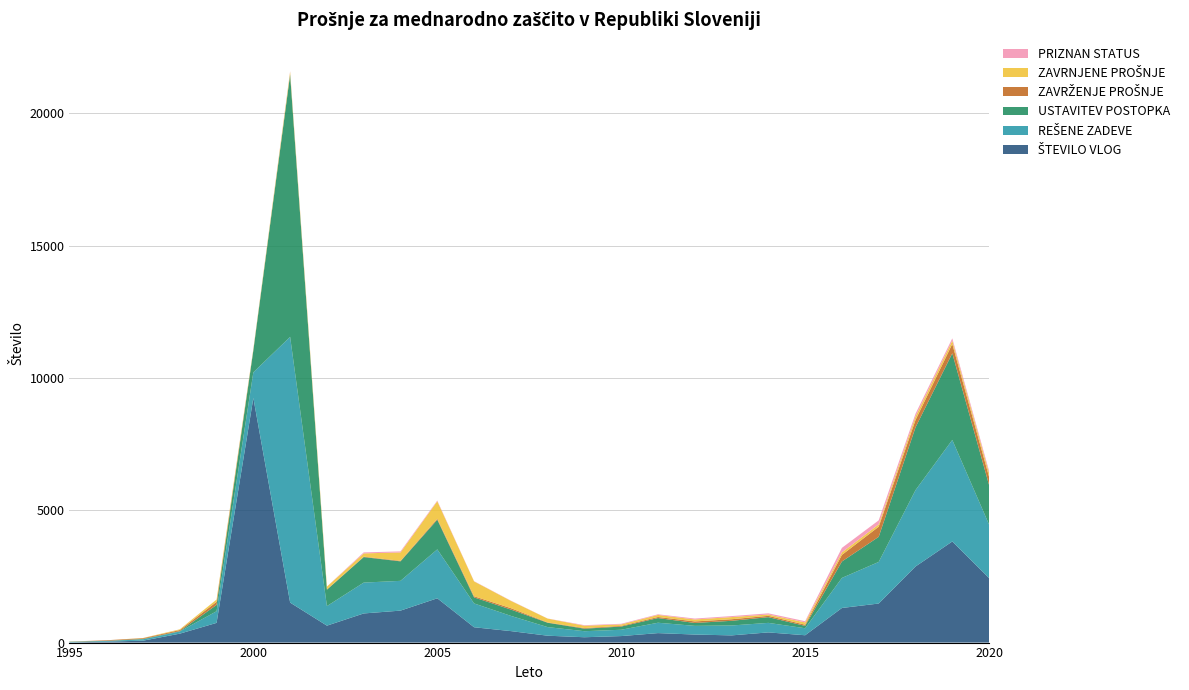

Reading left to right, extract all data points from this chart.

ŠTEVILO VLOG: 1995=6	1996=35	1997=72	1998=337	1999=744	2000=9244	2001=1511	2002=640	2003=1101	2004=1208	2005=1674	2006=579	2007=434	2008=260	2009=202	2010=246	2011=358	2012=304	2013=272	2014=385	2015=277	2016=1308	2017=1476	2018=2875	2019=3821	2020=2438
REŠENE ZADEVE: 1995=17	1996=26	1997=51	1998=82	1999=441	2000=969	2001=10042	2002=739	2003=1166	2004=1125	2005=1848	2006=901	2007=576	2008=325	2009=228	2010=239	2011=392	2012=328	2013=374	2014=360	2015=265	2016=1136	2017=1572	2018=2886	2019=3838	2020=2023
USTAVITEV POSTOPKA: 1995=10	1996=5	1997=15	1998=13	1999=237	2000=831	2001=9911	2002=619	2003=964	2004=737	2005=1120	2006=228	2007=238	2008=164	2009=96	2010=120	2011=177	2012=110	2013=177	2014=216	2015=89	2016=621	2017=949	2018=2372	2019=3273	2020=1493
ZAVRŽENJE PROŠNJE: 1995=1	1996=21	1997=28	1998=41	1999=117	2000=0	2001=9	2002=12	2003=17	2004=20	2005=38	2006=43	2007=53	2008=12	2009=23	2010=27	2011=40	2012=57	2013=59	2014=49	2015=44	2016=249	2017=382	2018=277	2019=352	2020=308
ZAVRNJENE PROŠNJE: 1995=4	1996=0	1997=8	1998=27	1999=87	2000=46	2001=97	2002=105	2003=123	2004=317	2005=661	2006=561	2007=276	2008=145	2009=89	2010=55	2011=78	2012=75	2013=82	2014=51	2015=87	2016=96	2017=89	2018=135	2019=128	2020=144
PRIZNAN STATUS: 1995=2	1996=0	1997=0	1998=1	1999=0	2000=11	2001=25	2002=3	2003=37	2004=39	2005=26	2006=9	2007=9	2008=4	2009=20	2010=23	2011=24	2012=34	2013=37	2014=44	2015=46	2016=170	2017=152	2018=102	2019=85	2020=82